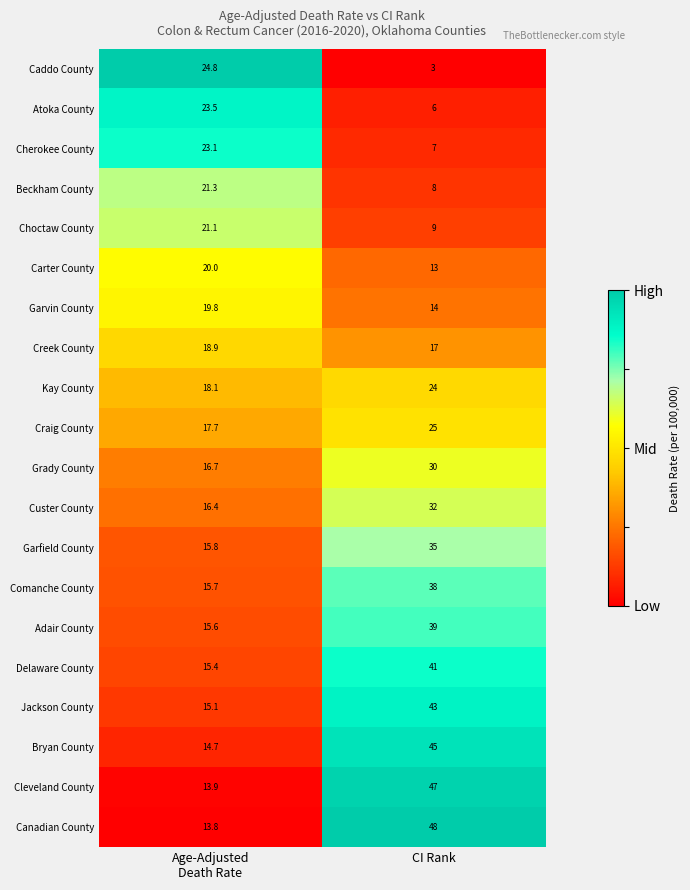

List the series in order of their peak value, lowest first.

Creek County, Garvin County, Carter County, Choctaw County, Beckham County, Cherokee County, Atoka County, Kay County, Caddo County, Craig County, Grady County, Custer County, Garfield County, Comanche County, Adair County, Delaware County, Jackson County, Bryan County, Cleveland County, Canadian County